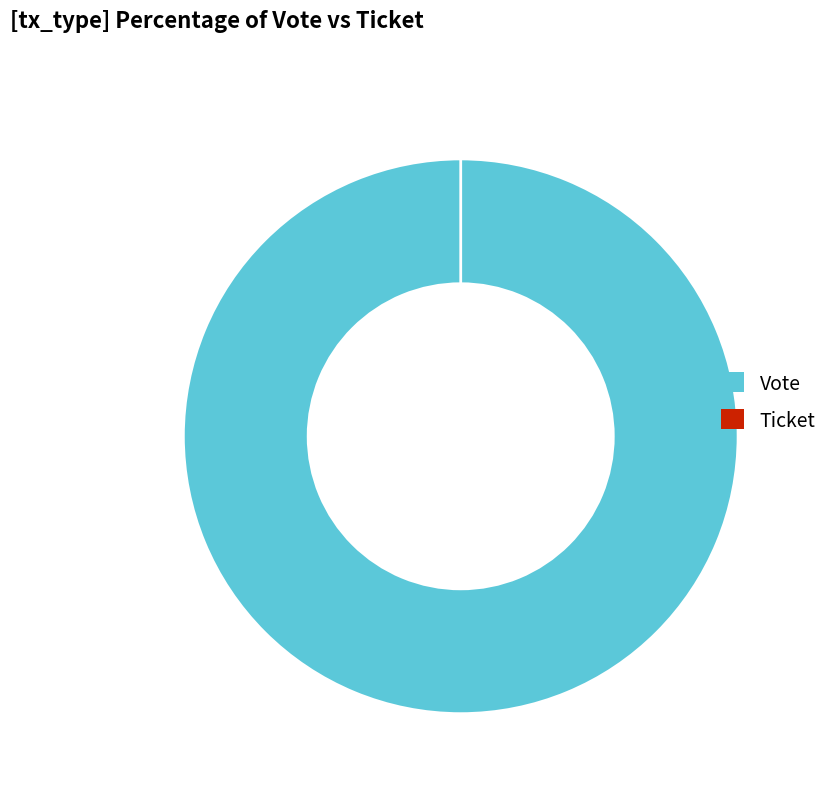

Rank the categories by value from lowest to highest.

Ticket, Vote